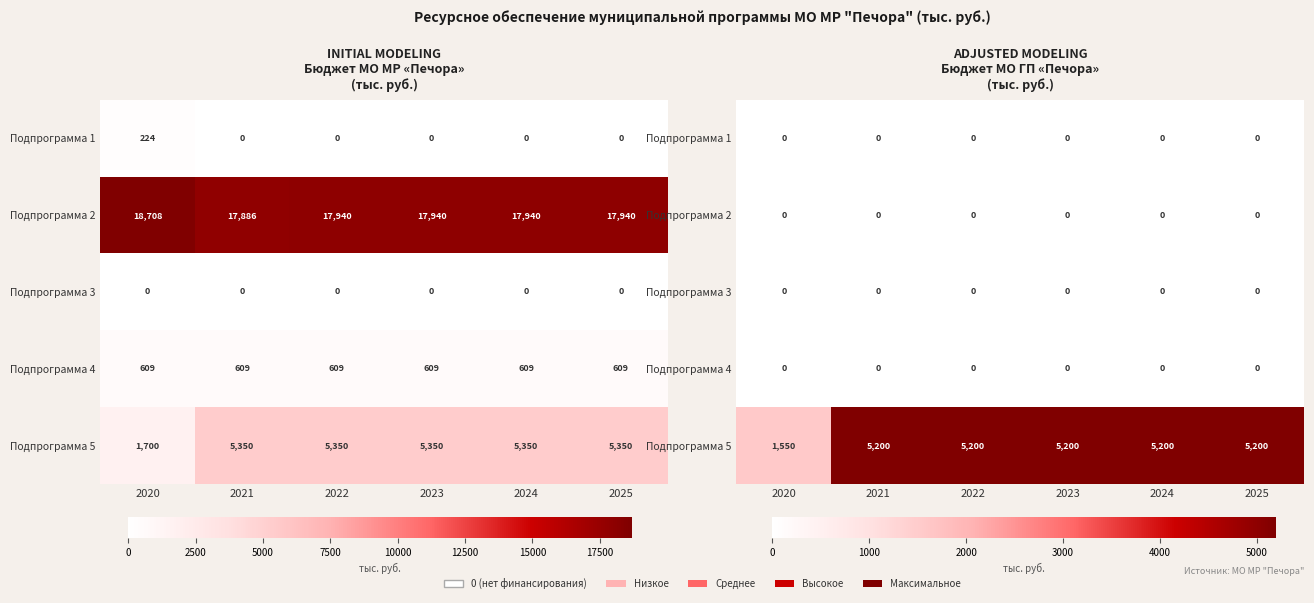

Which series has the widest spread of values?

Подпрограмма 5